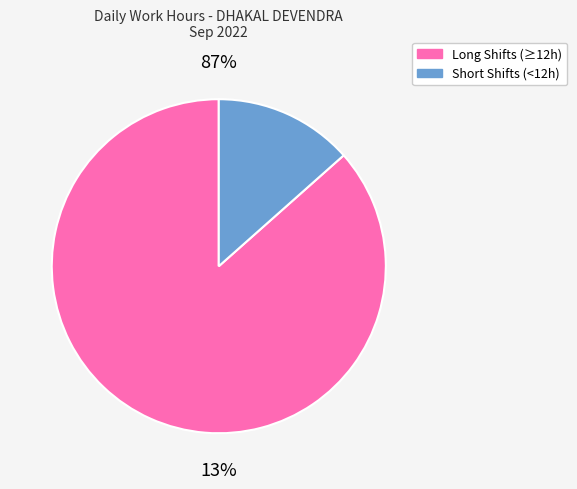

Does Day 10 represent more than half of the total?

No